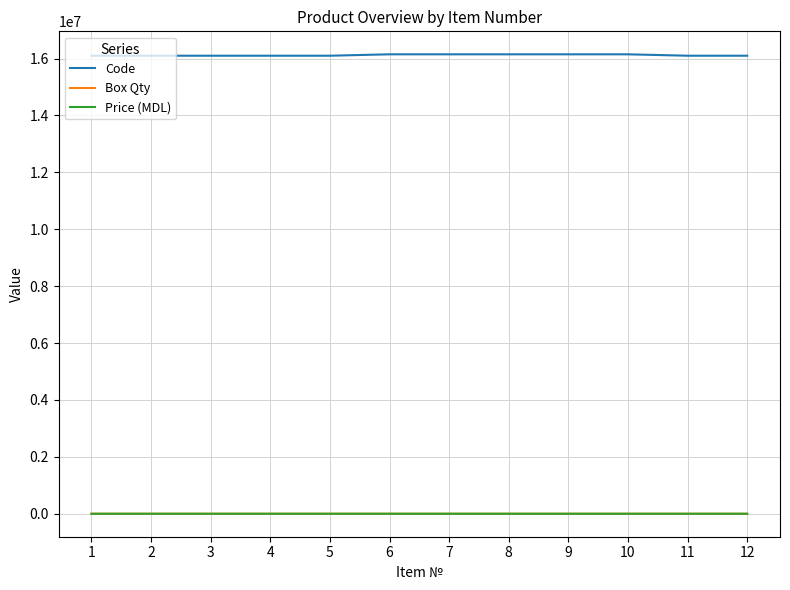

Which series has the largest range (max minus min)?

Code